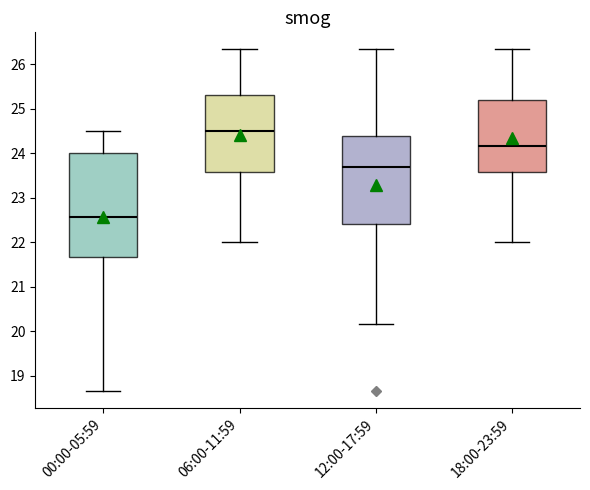

Which box is the tallest, from its lower edge to its upper edge?

00:00-05:59